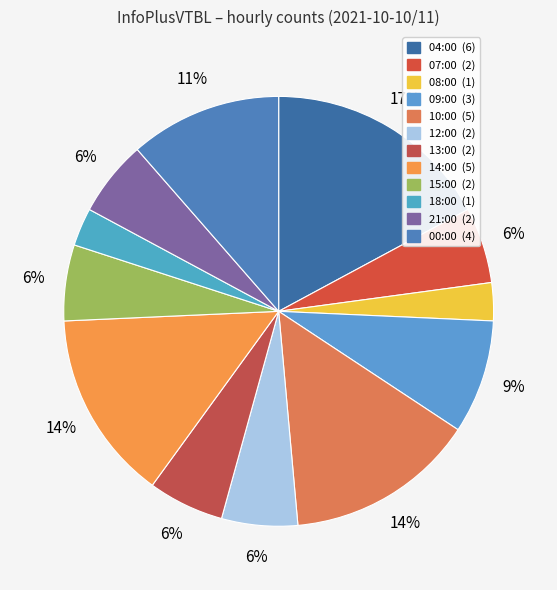

What percentage is the 18:00 slice, to the nearest percent?

3%